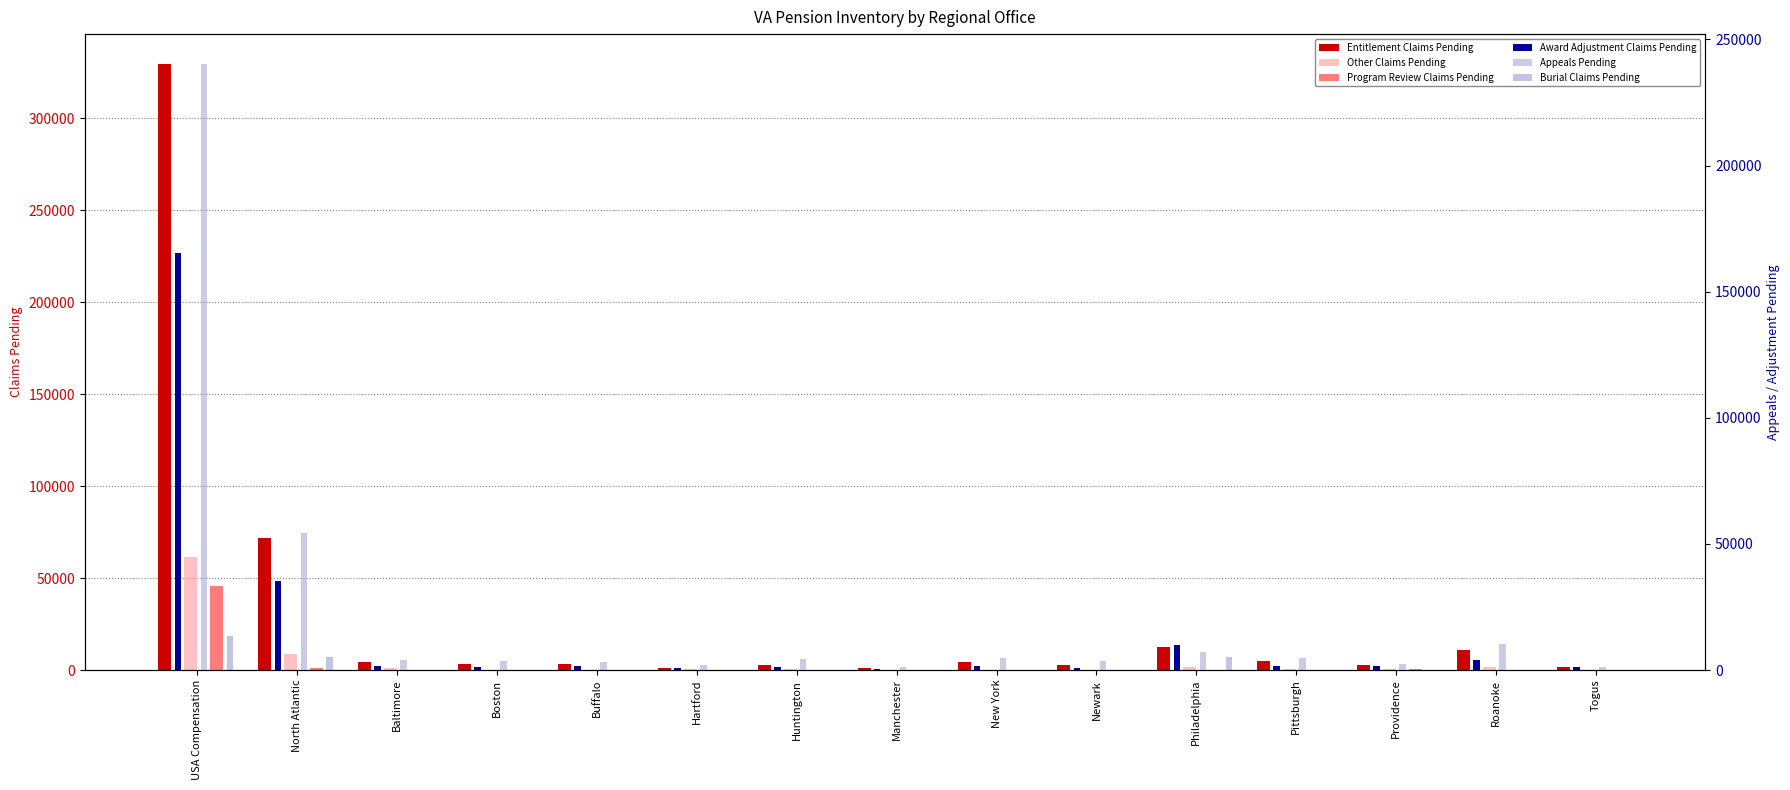

What is the sum of all Entitlement Claims Pending values?

455779